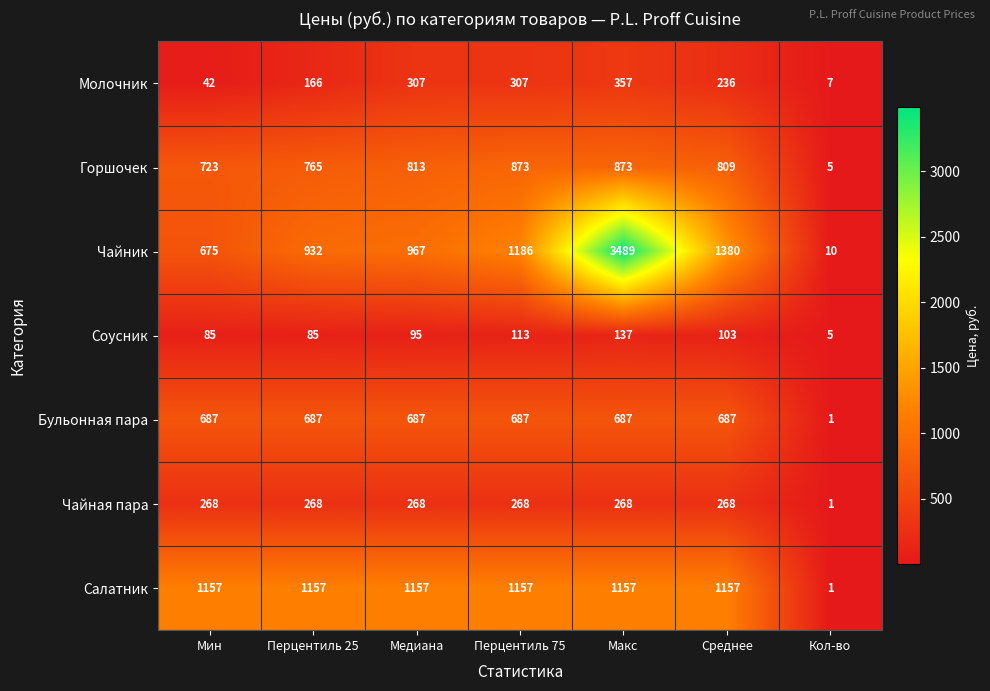

What is the spread (max minus min) of values at Мин?

1115